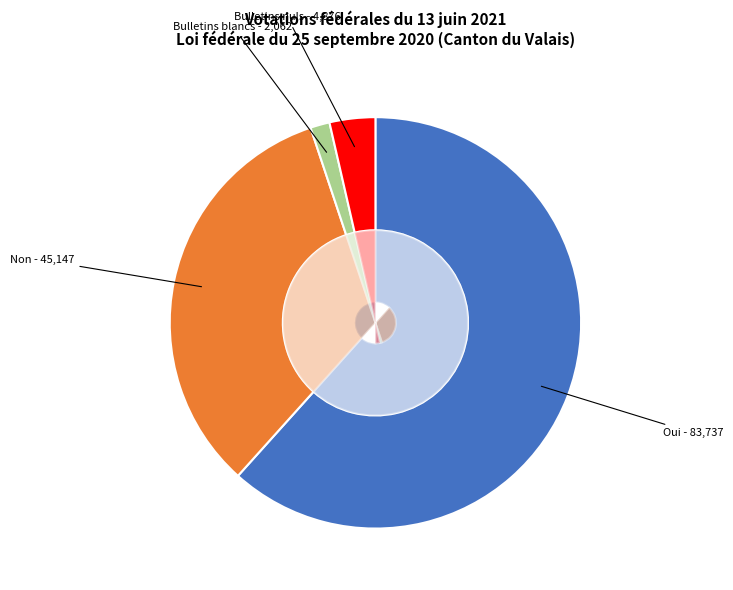

What percentage do Oui and Bulletins nuls together represent?

65.2%